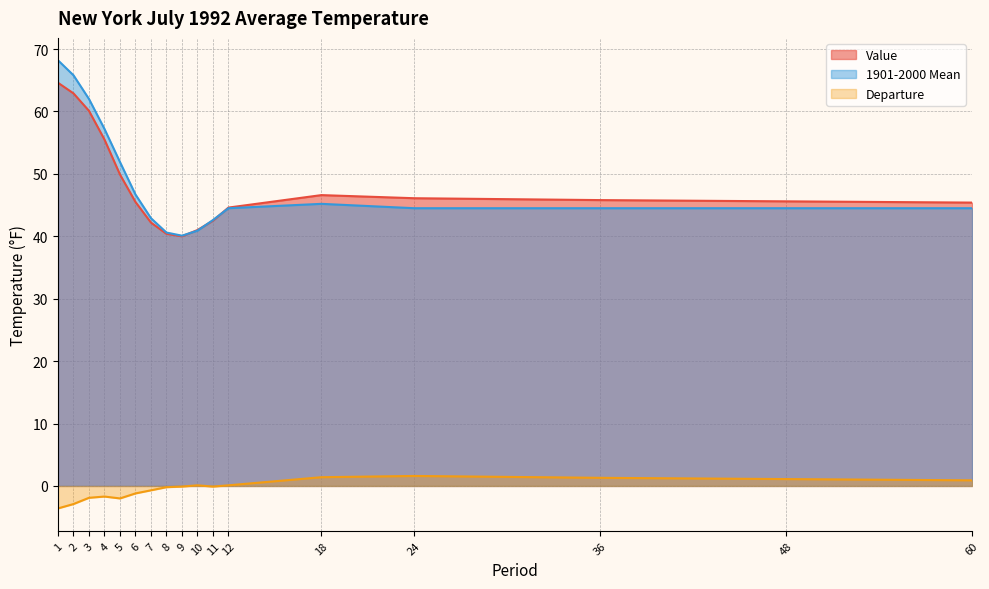

Rank the series by their maximum value, from lowest to highest.

Departure, Value, 1901-2000 Mean